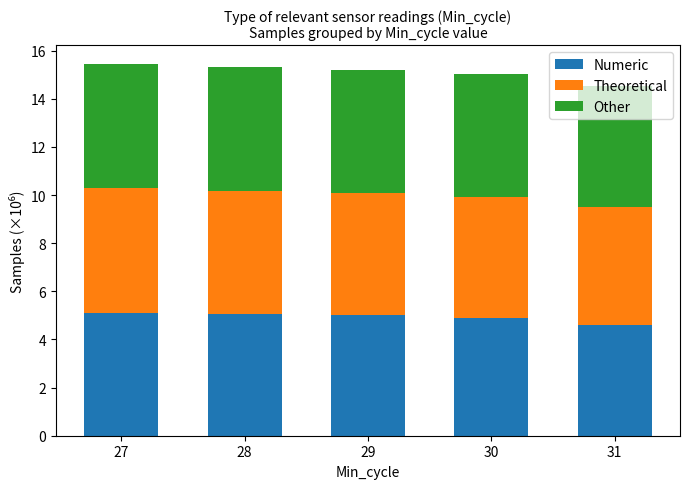

What is the highest value of the Numeric series?

5.1